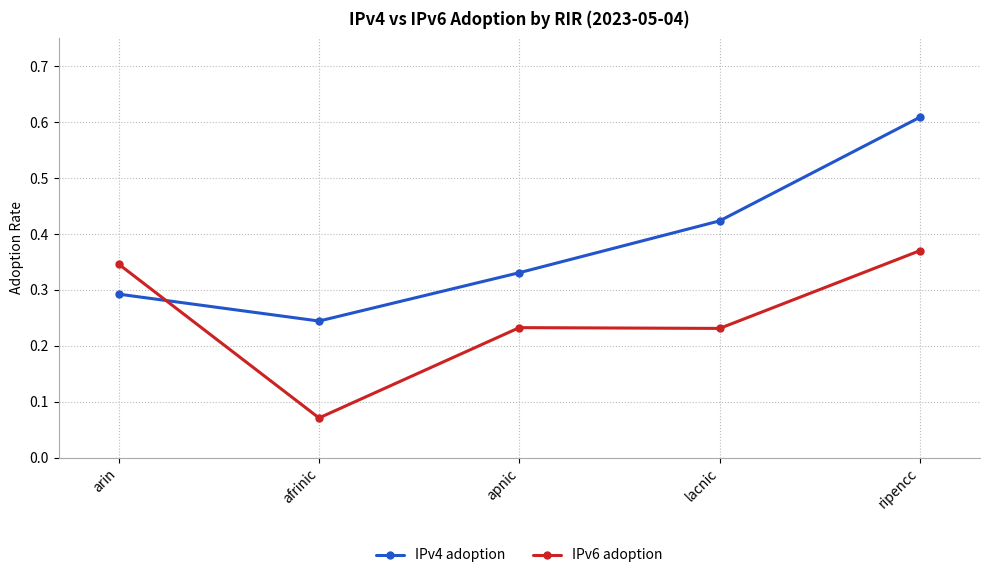

Which series changed the most between apnic and lacnic?

IPv4 adoption